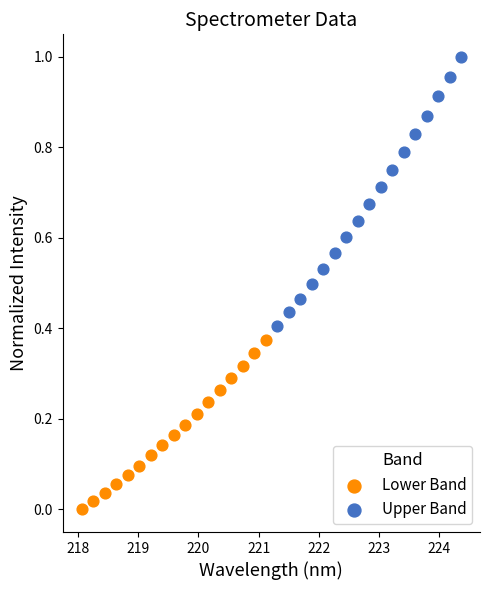

Which series reaches the minimum Y coordinate?

Lower Band